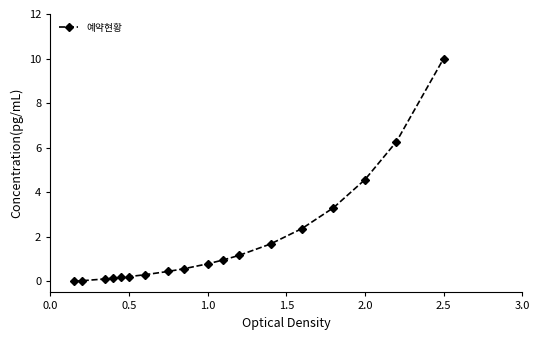

How many distinct data groups are displayed?

1